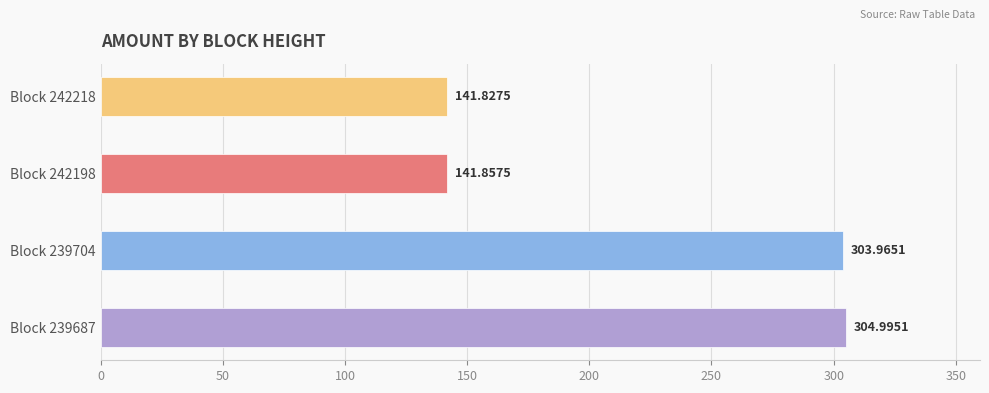

What is the ratio of the value at Block 239687 to the value at Block 239704?

1.0